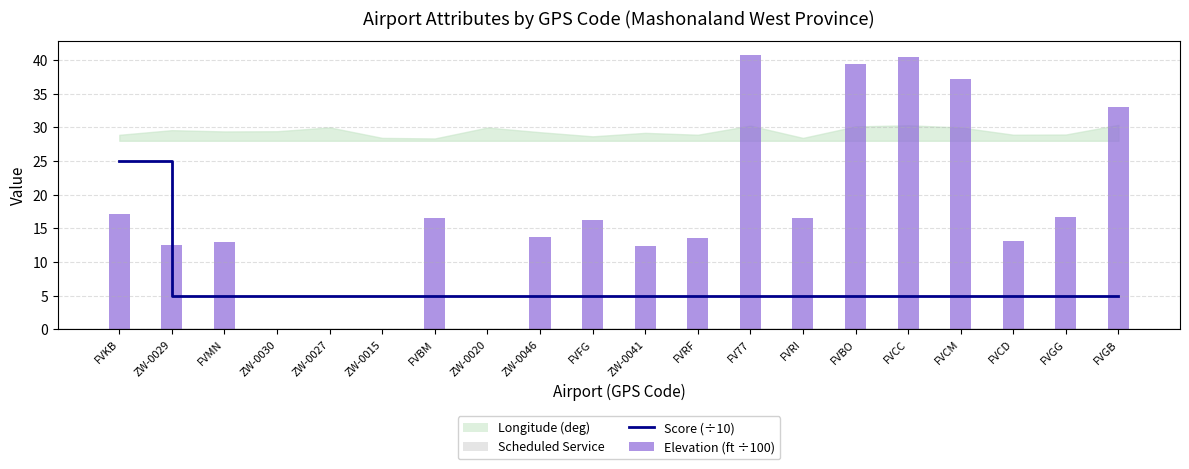

Is it true that Score (÷10) equals 5.0 at ZW-0020?

True